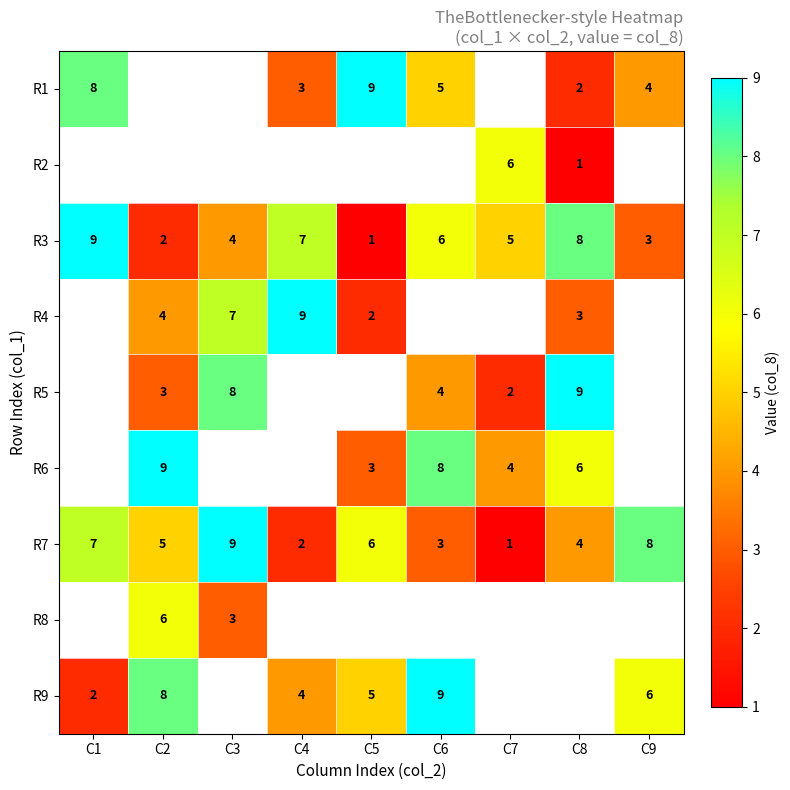

Between C2 and C5, which is larger?

C5